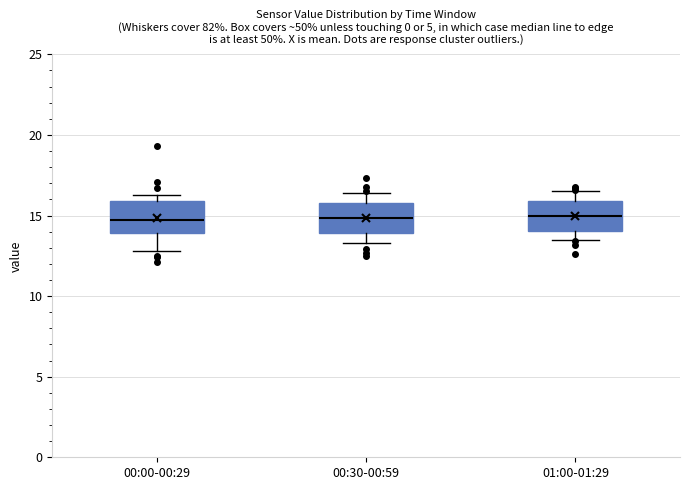

Where is the lower edge of the box for 00:00-00:29 on the y-axis? The values are not printed on the chart, so give them approximately, as read against the axis.

14.0